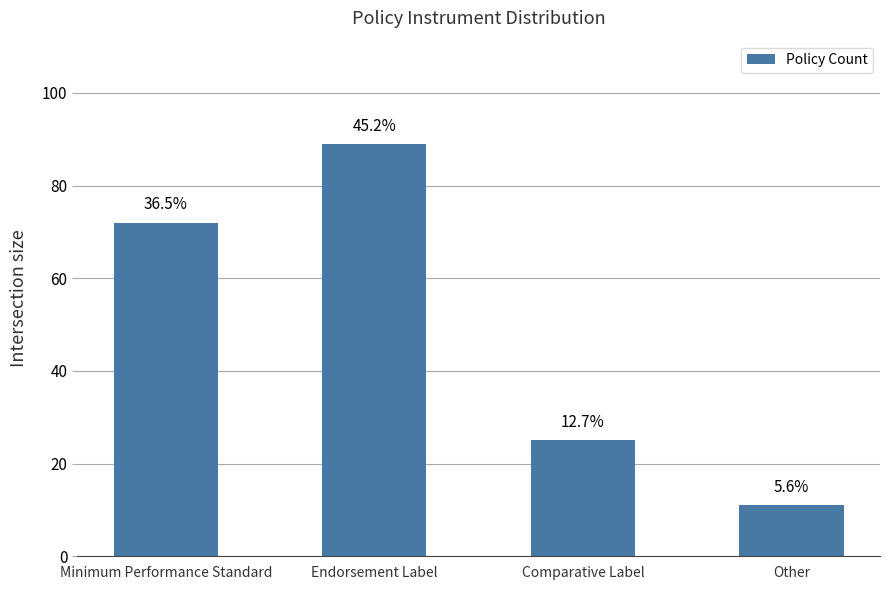

Reading left to right, extract all data points from this chart.

72	89	25	11